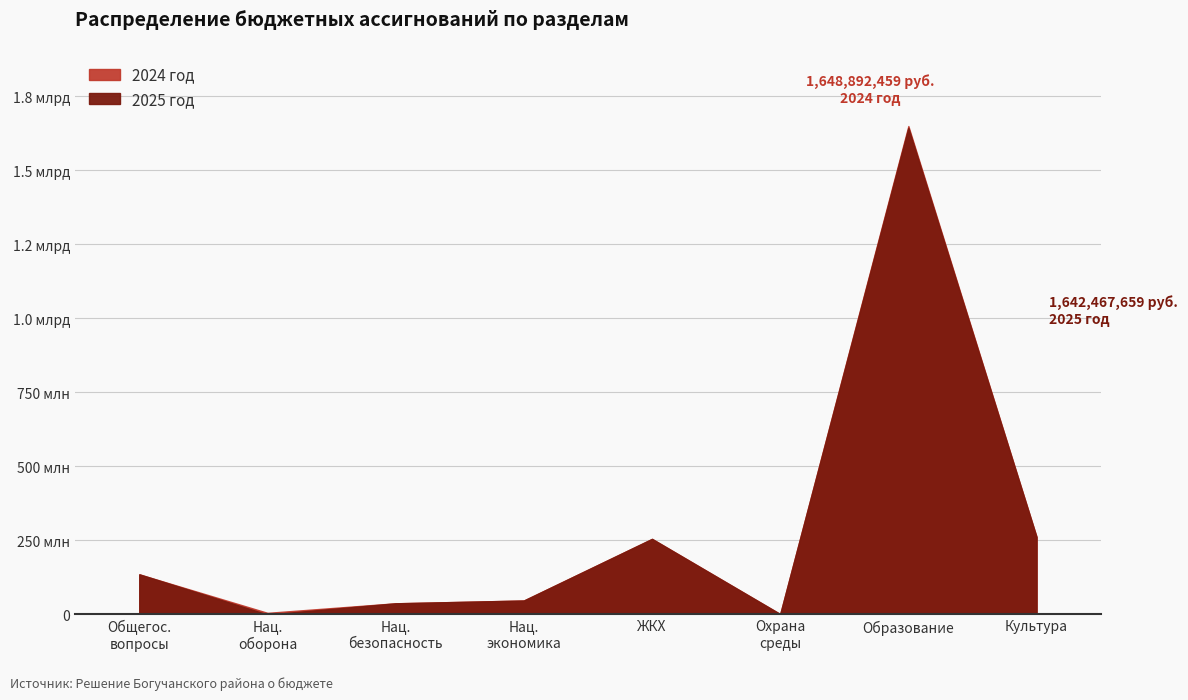

What is the difference between the second highest and minimum values in the 2025 год series?

261766202